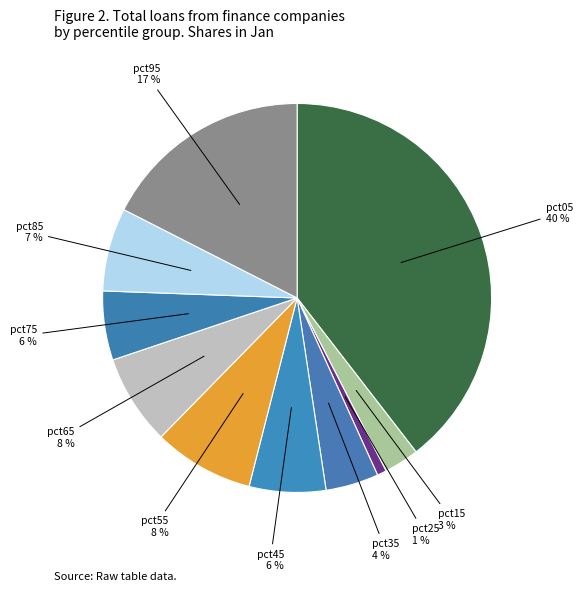

Which slice is the smallest?

pct25